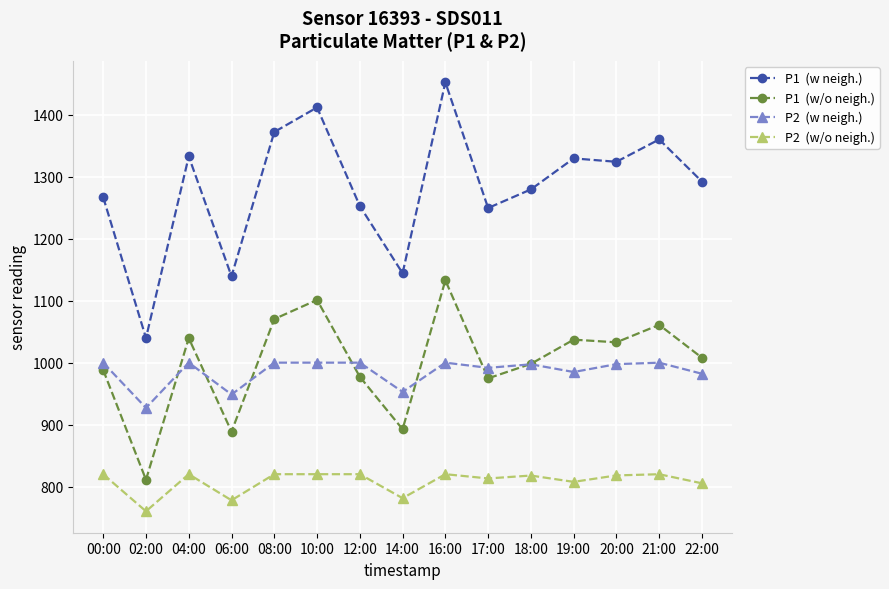

What is the difference between the highest and lowest values at 14:00?

363.0